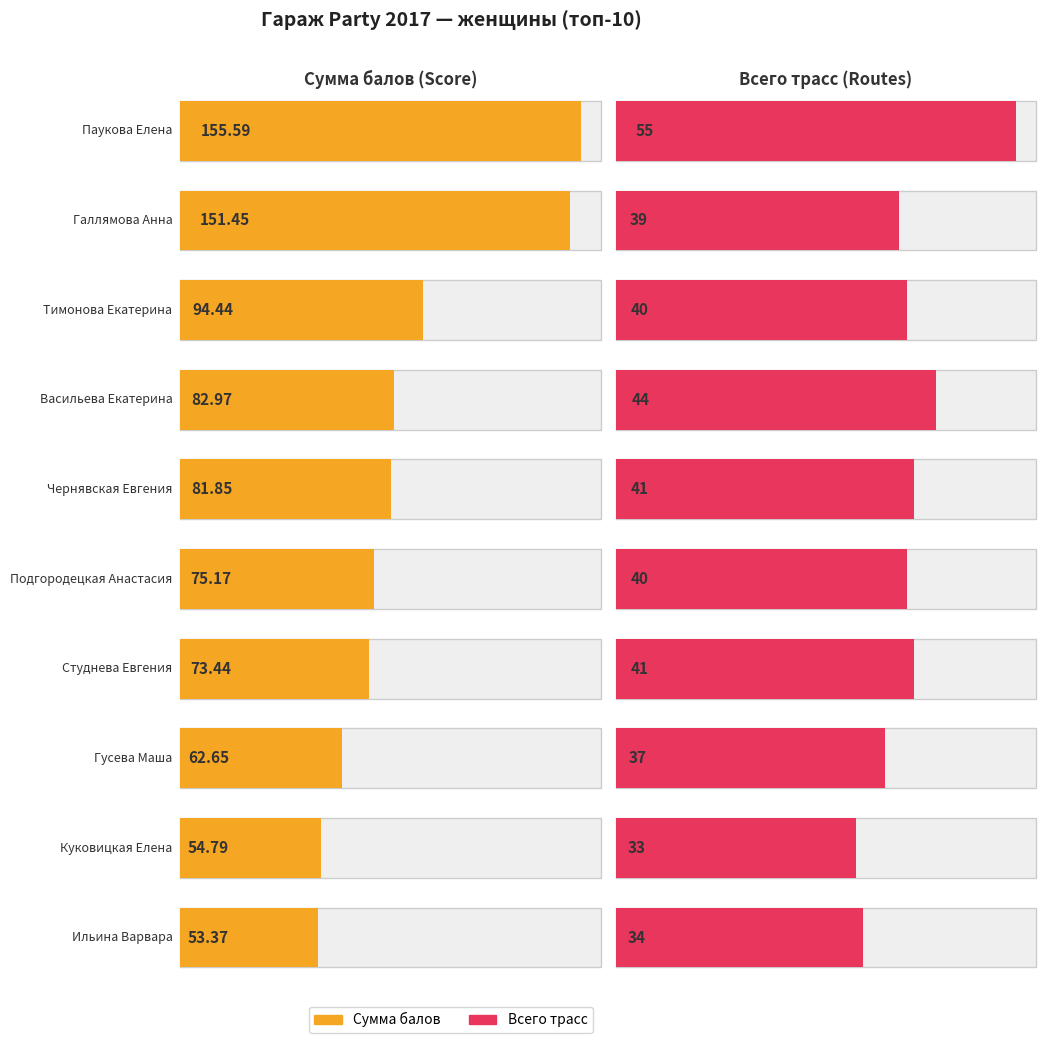

What is the value of the Всего трасс bar at the 8th from the left?

37.0